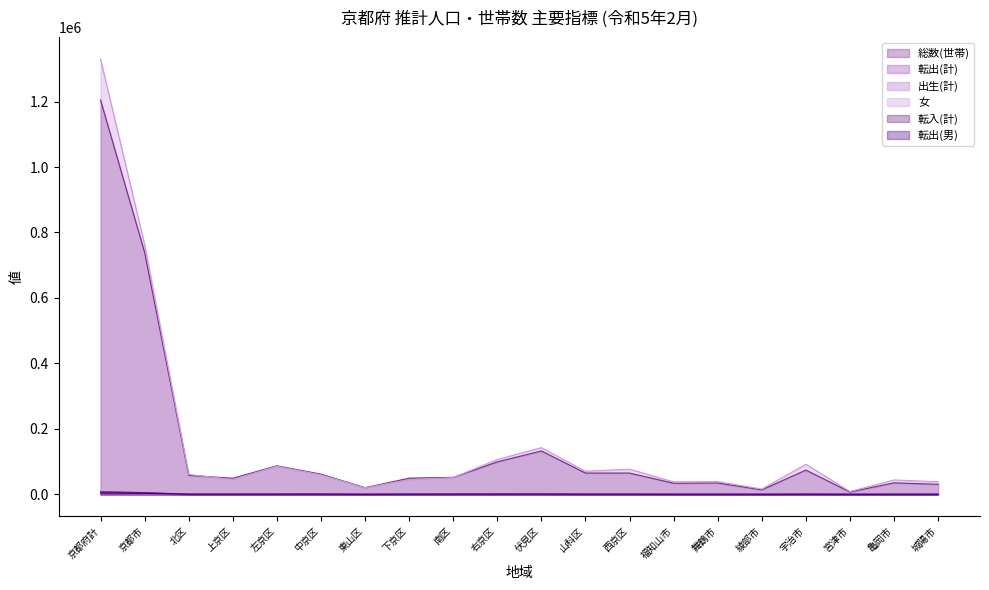

At which category does 転出(男) reach its first local valley?

上京区